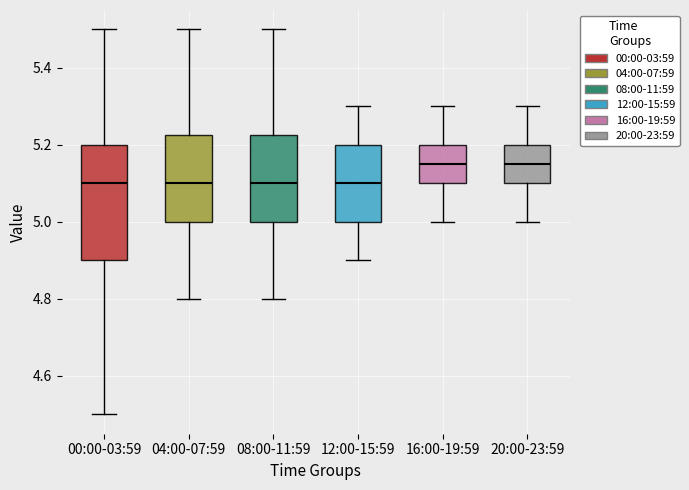

Where does the lower whisker of the box for 08:00-11:59 end on the y-axis? The values are not printed on the chart, so give them approximately, as read against the axis.

4.80